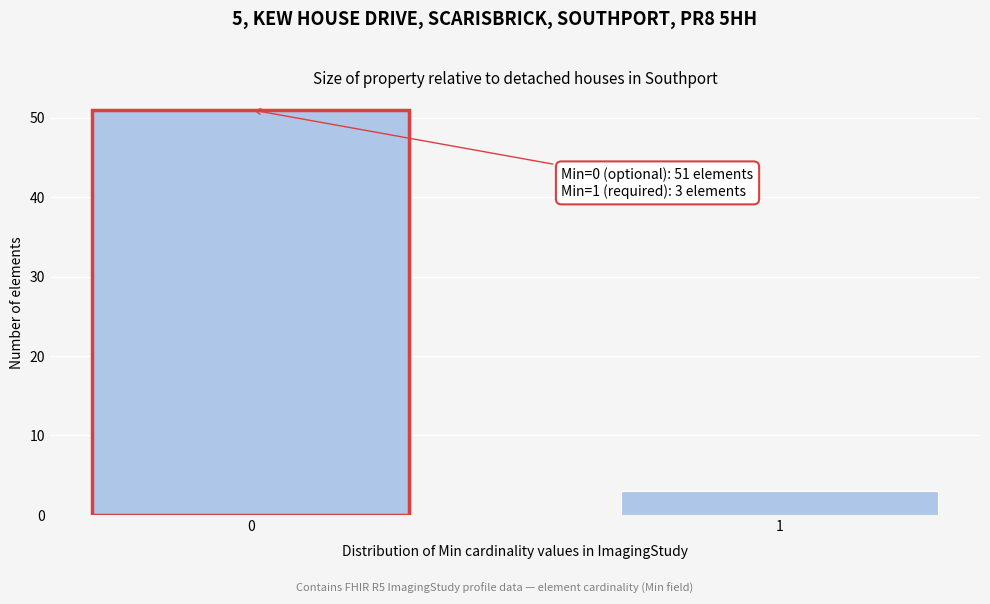

Reading right to left, list all the values displayed in this chart.

1=3	0=51